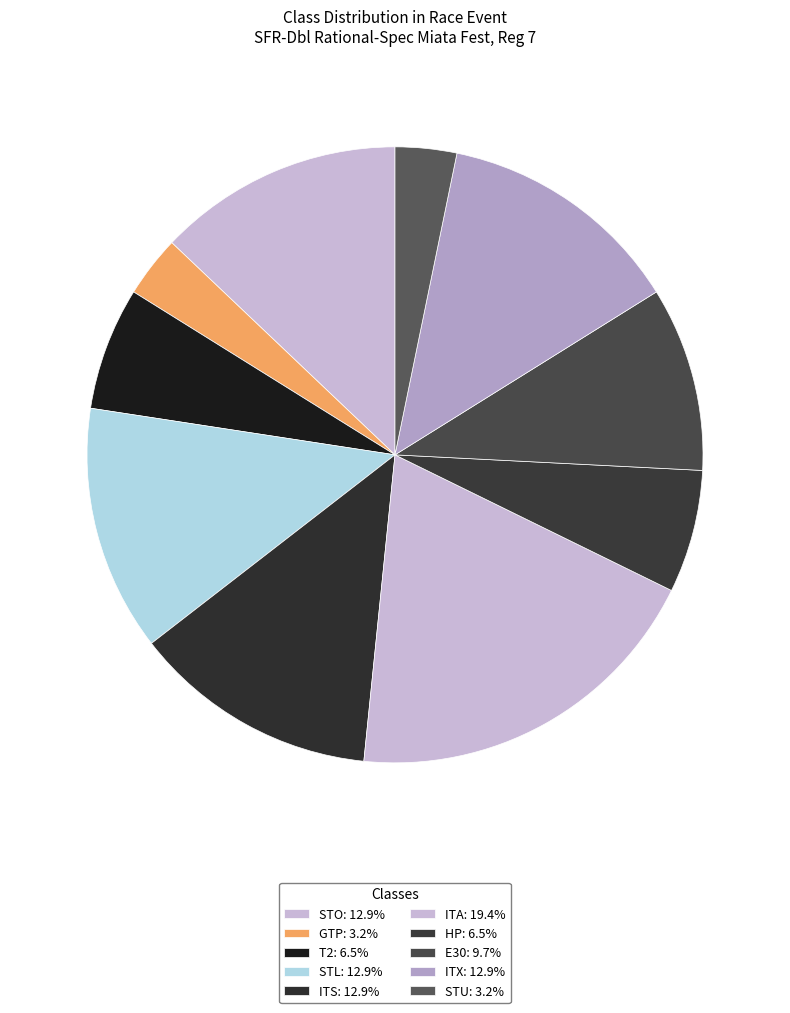

Does any single category account for the majority?

No